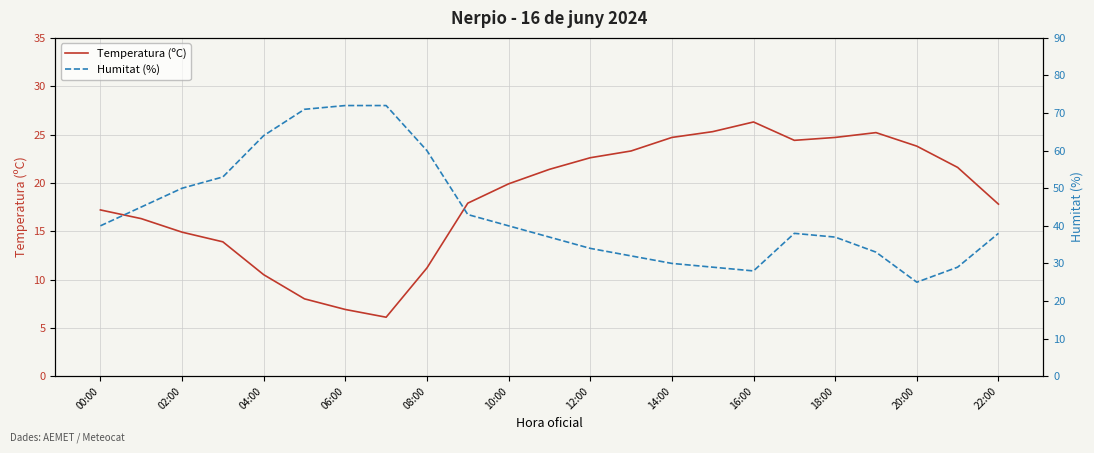

Does the chart have visible grid lines?

Yes